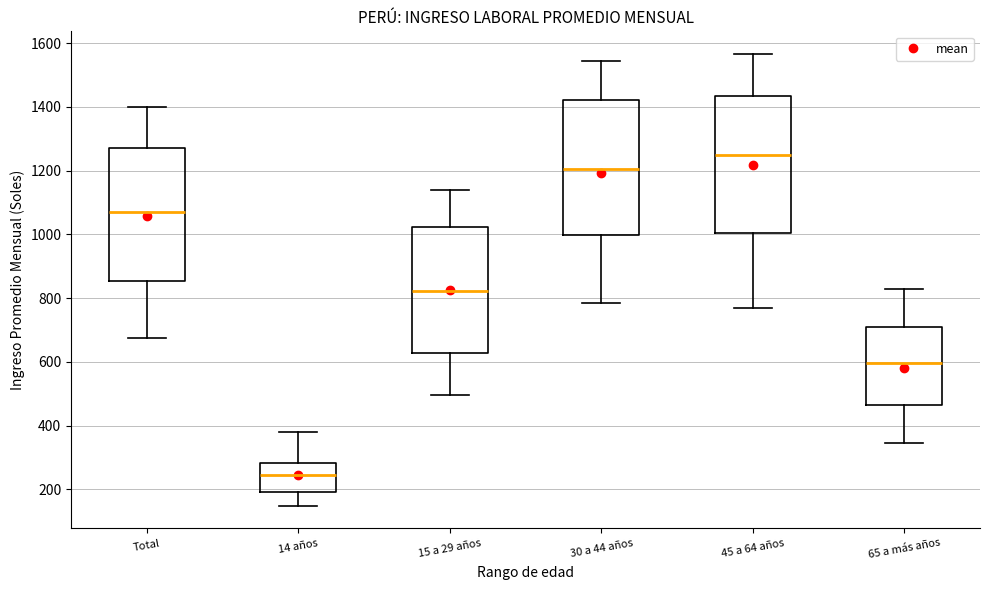

Reading left to right, transcribe this box plot: for each box, give where its median line is, the range the box spans, and where its two whiskers end, as read against the y-axis. The values are not printed on the chart, so give them approximately, as read against the axis.

Total: median 1060, box 860 to 1280, whiskers 680 to 1400
14 años: median 240, box 200 to 280, whiskers 140 to 380
15 a 29 años: median 820, box 620 to 1020, whiskers 500 to 1140
30 a 44 años: median 1200, box 1000 to 1420, whiskers 780 to 1540
45 a 64 años: median 1240, box 1000 to 1440, whiskers 760 to 1560
65 a más años: median 600, box 460 to 700, whiskers 340 to 820